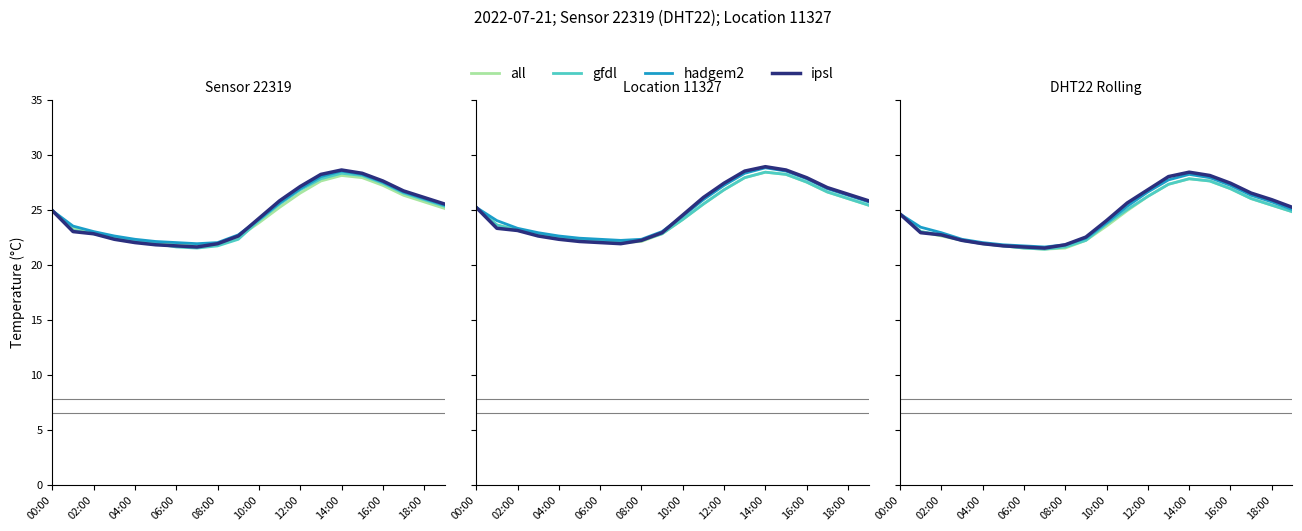

Does the chart have visible grid lines?

No